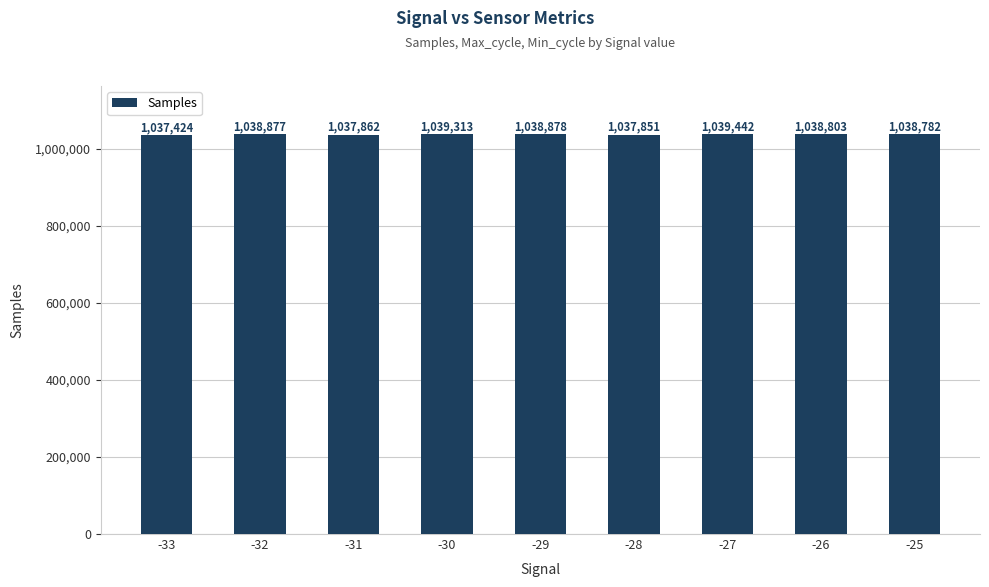

Between -30 and -25, which is larger?

-30